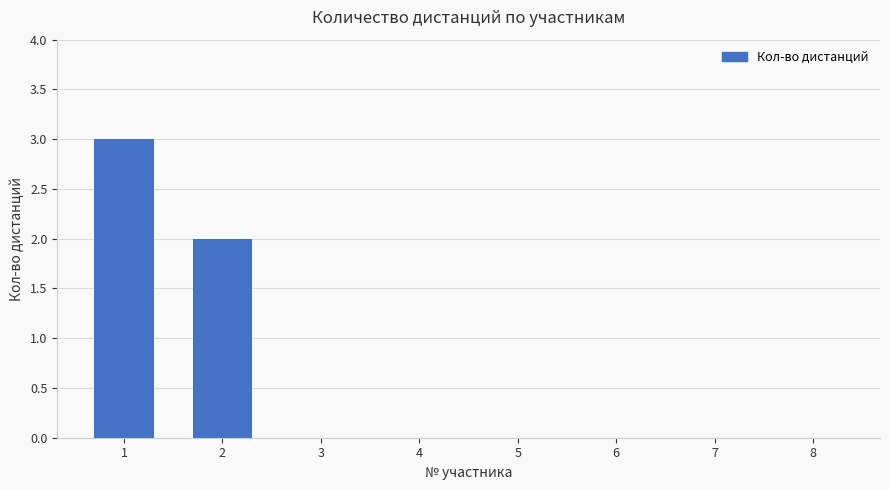

How many data points does each series have?

8